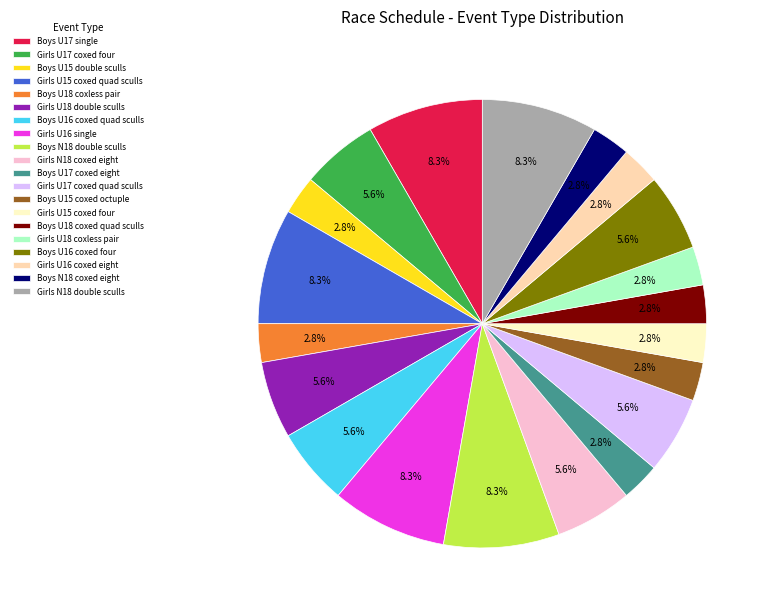

Is there any slice that represents more than half of the pie?

No